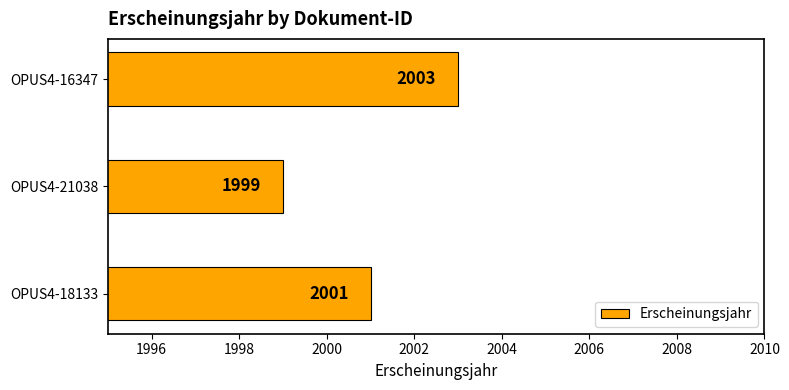

Which label corresponds to the smallest value in the chart?

OPUS4-21038